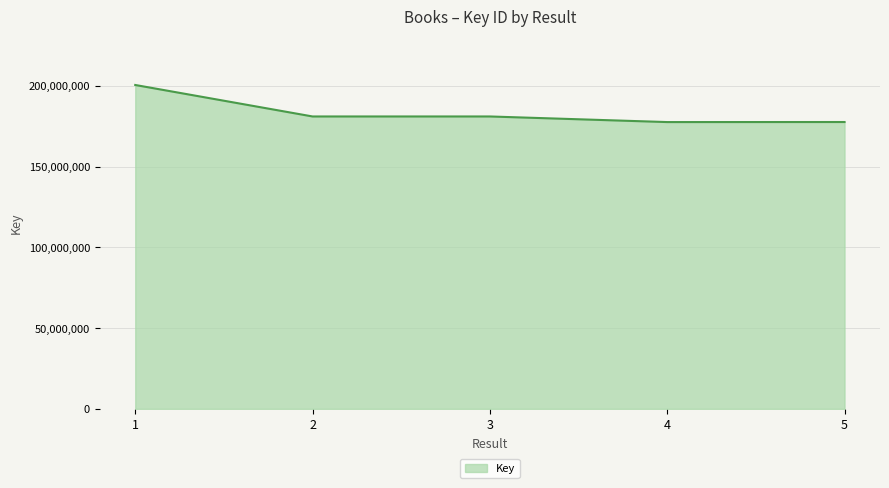

What is the change in value from 1 to 5?

-22939988